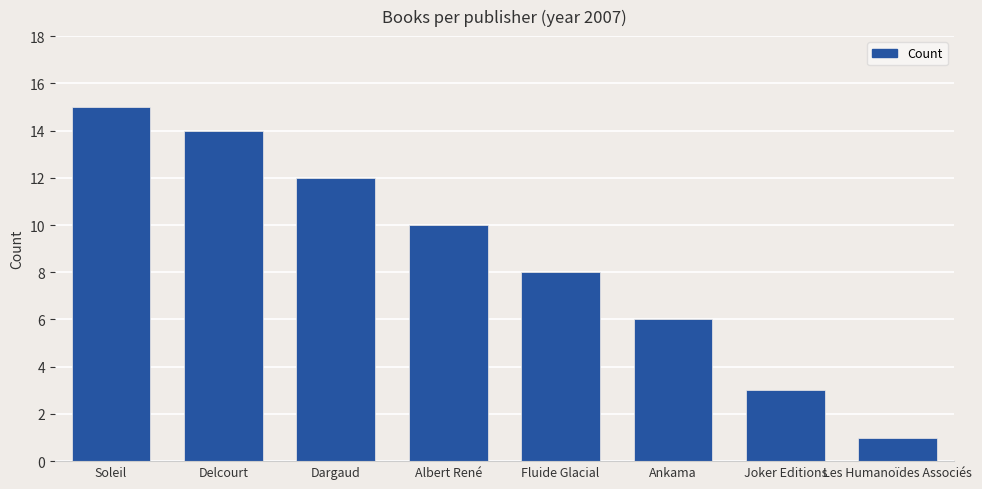

What is the sum of all values?

69